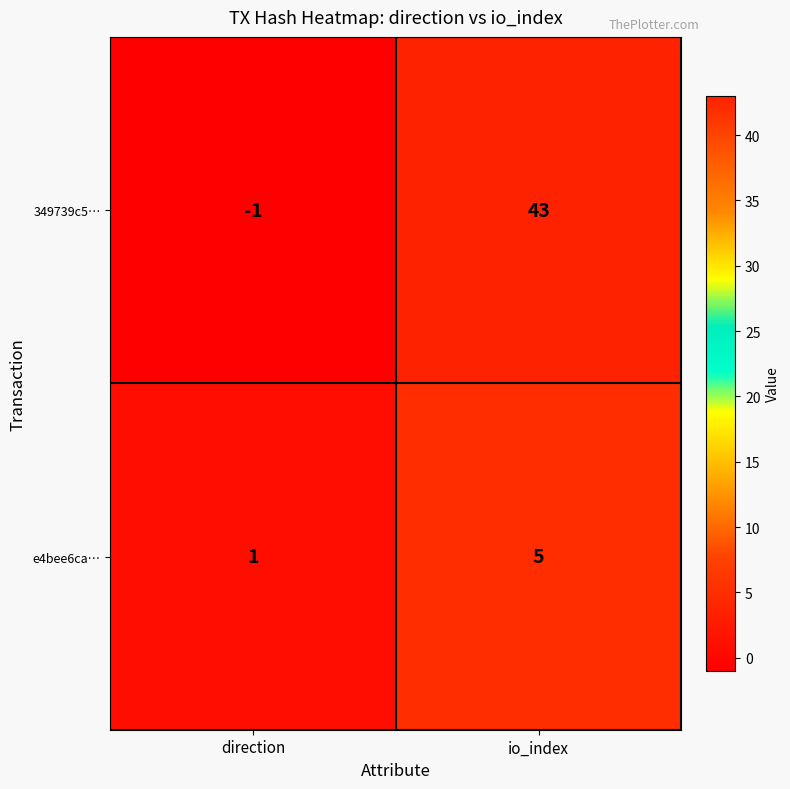

Rank the categories by 349739c5… value from lowest to highest.

direction, io_index